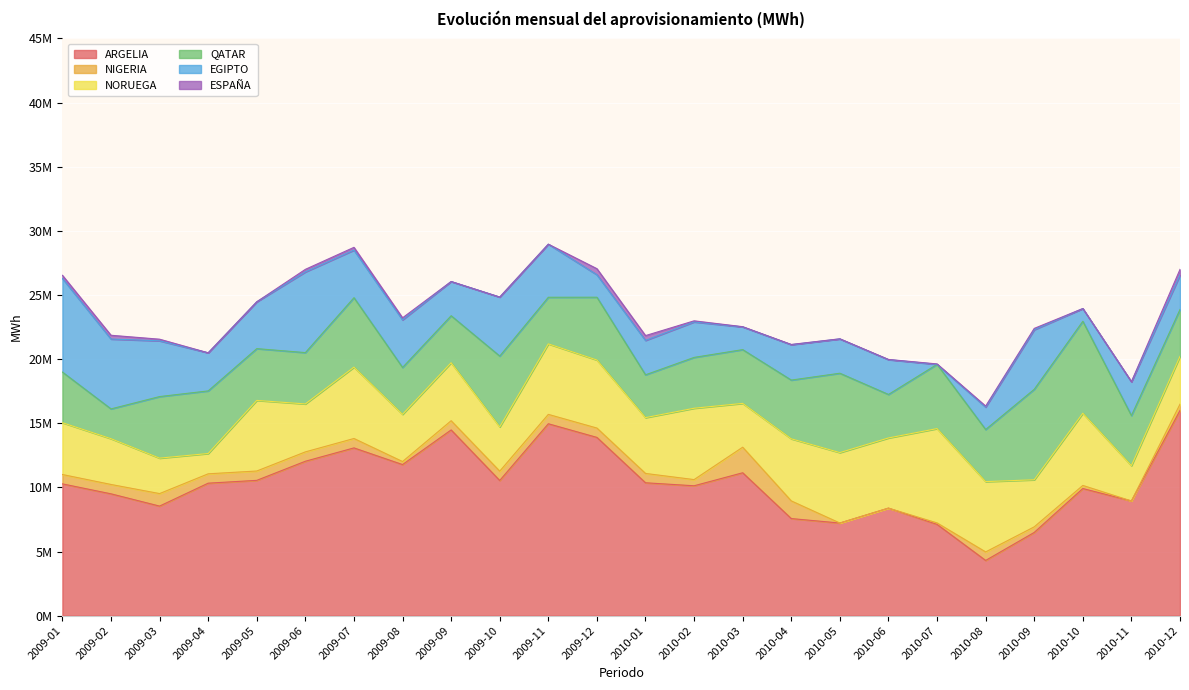

Which series has the largest range (max minus min)?

ARGELIA